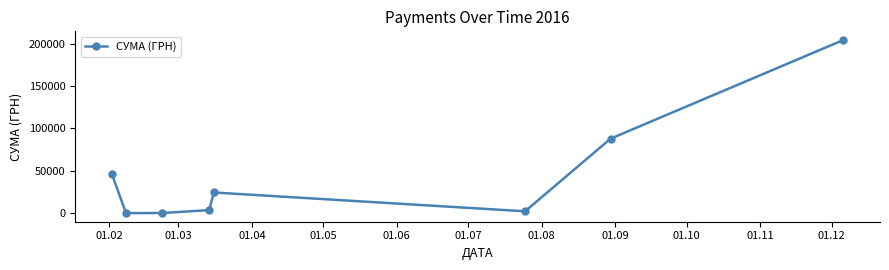

True or false: the data has more than 0 interior local peaks.

True